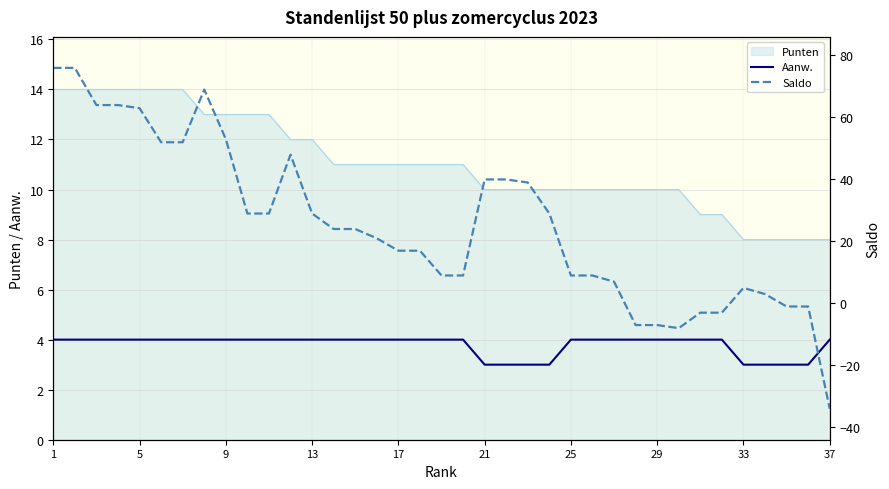

What is the value of the Saldo point at the 31st from the left?

-3